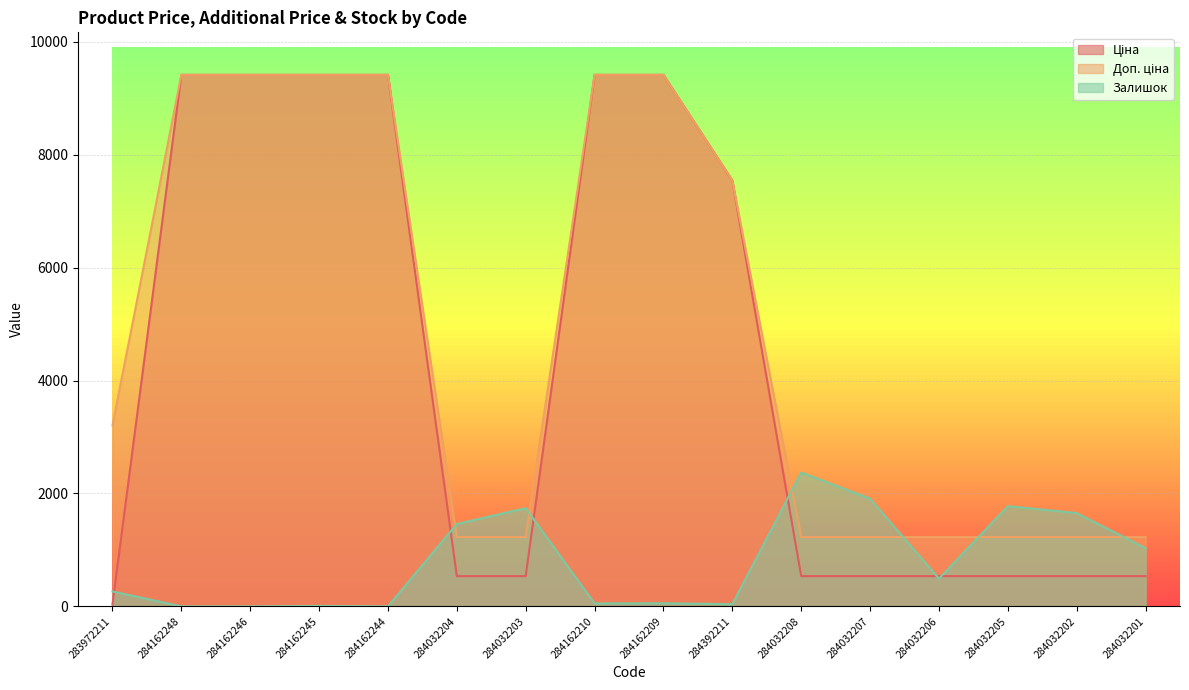

What is the label of the 10th point from the right?

284032203